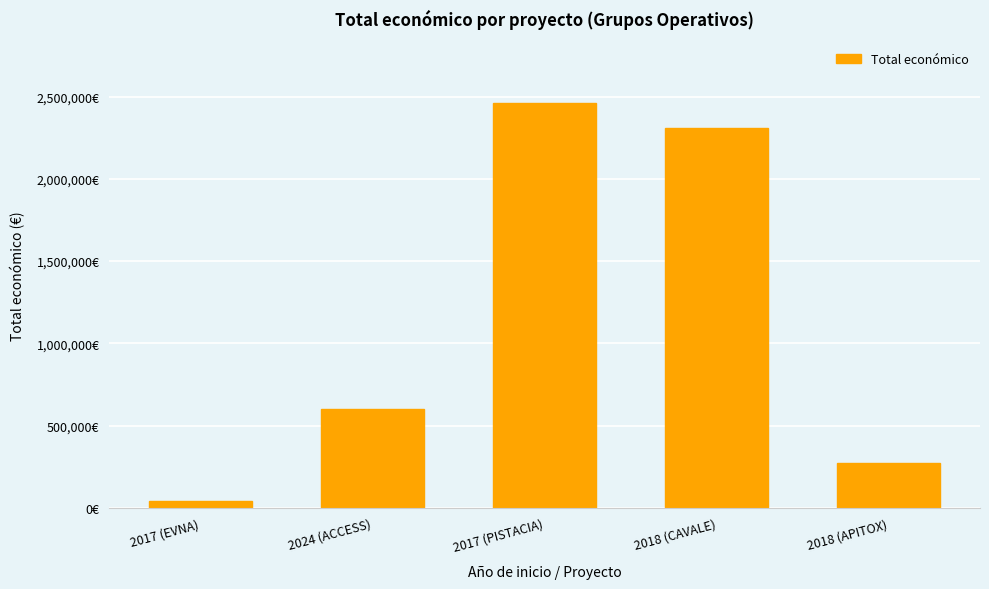

Is it true that the value at 2017 (PISTACIA) is 1720856?

False